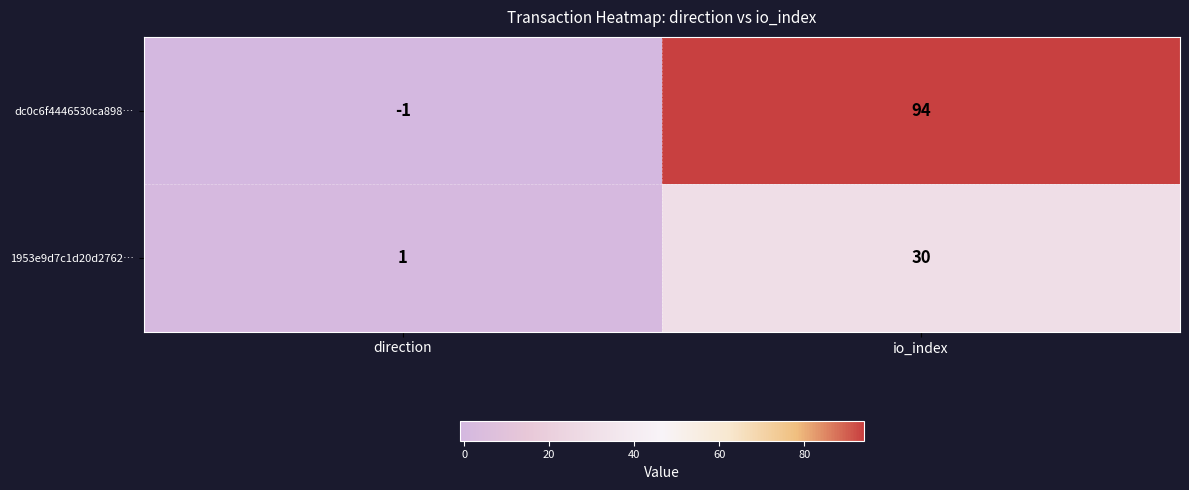

At io_index, list the series in order from largest to smallest.

dc0c6f4446530ca898…, 1953e9d7c1d20d2762…